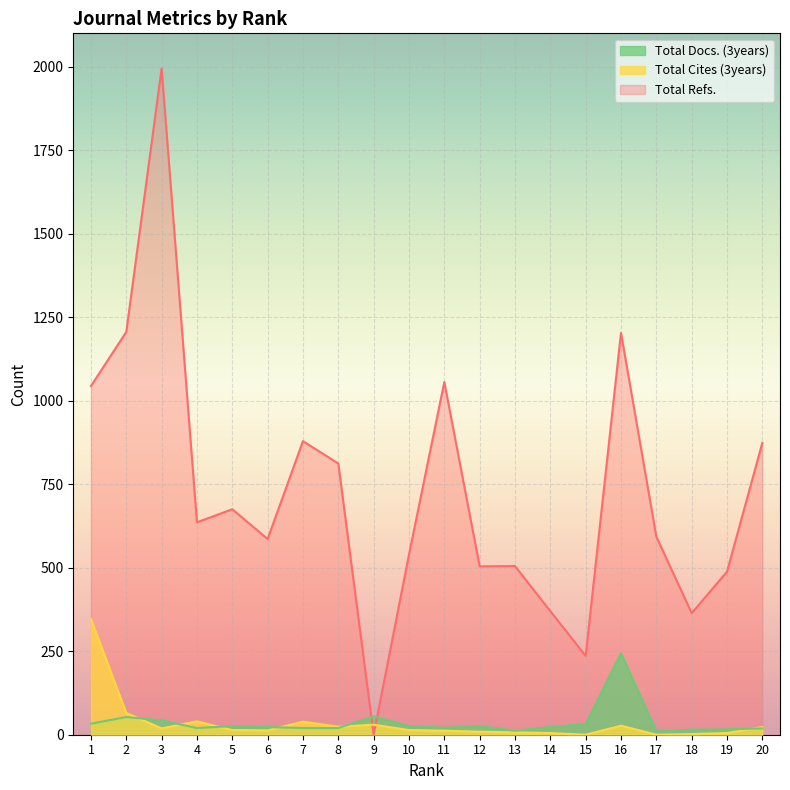

Which series has the widest spread of values?

Total Refs.